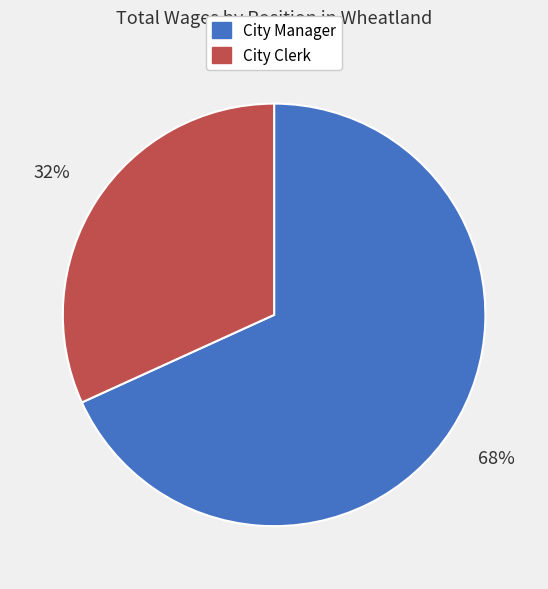

Approximately how many times larger is the value at City Manager compared to City Clerk?

2.1